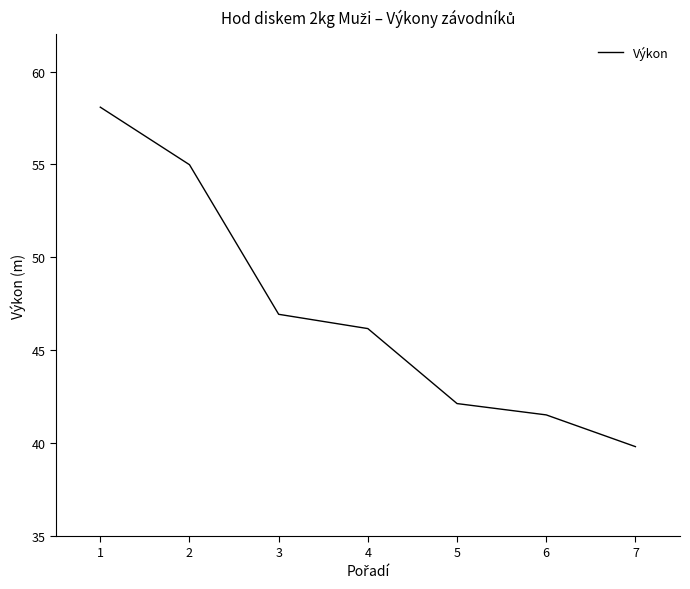

The chart shows a value of 46.9 at 3. True or false?

True